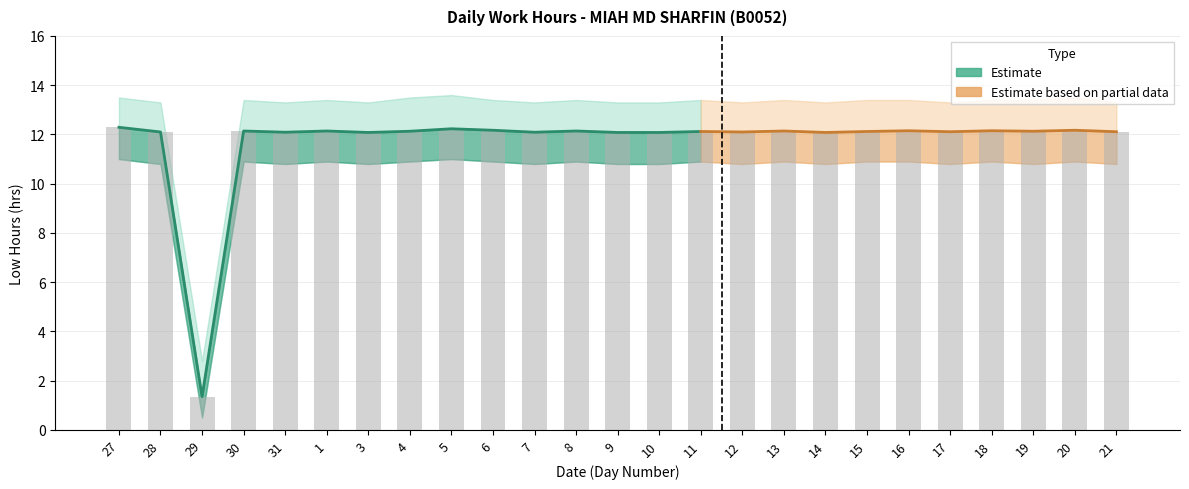

The value at 28 is 12.1. True or false?

True